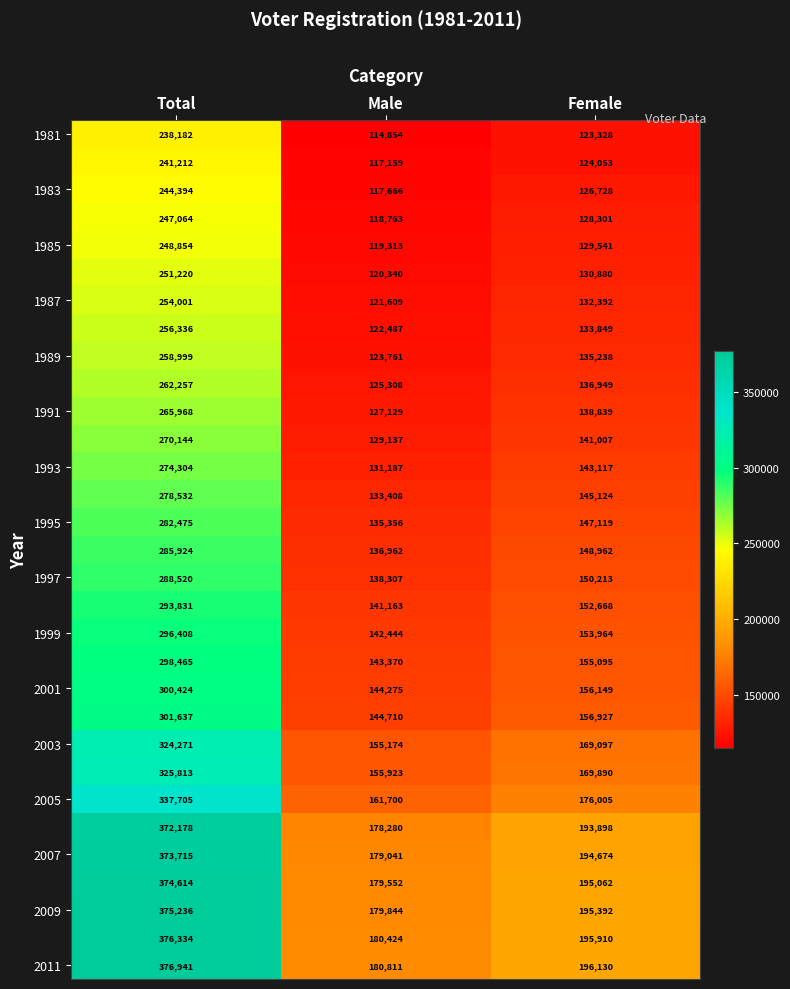

At which category is the sum across all series the highest?

Total